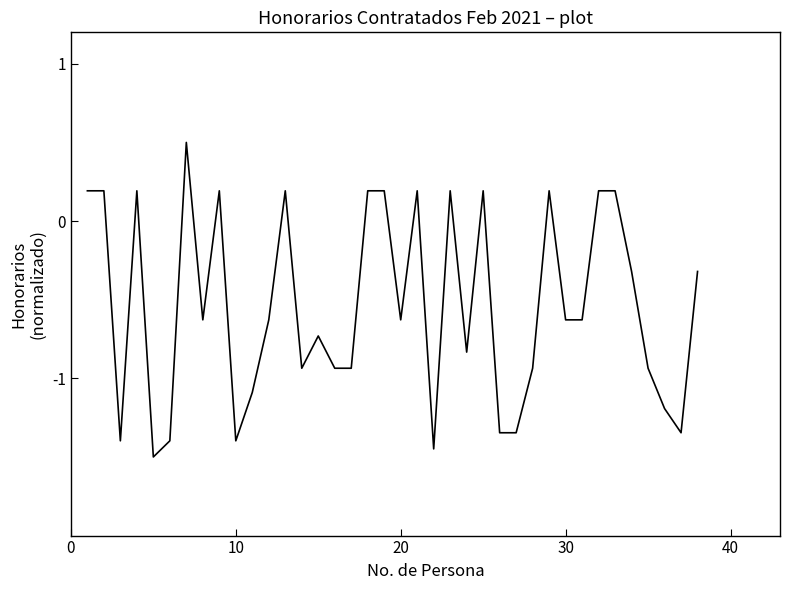

What is the smallest value displayed?

-1.5